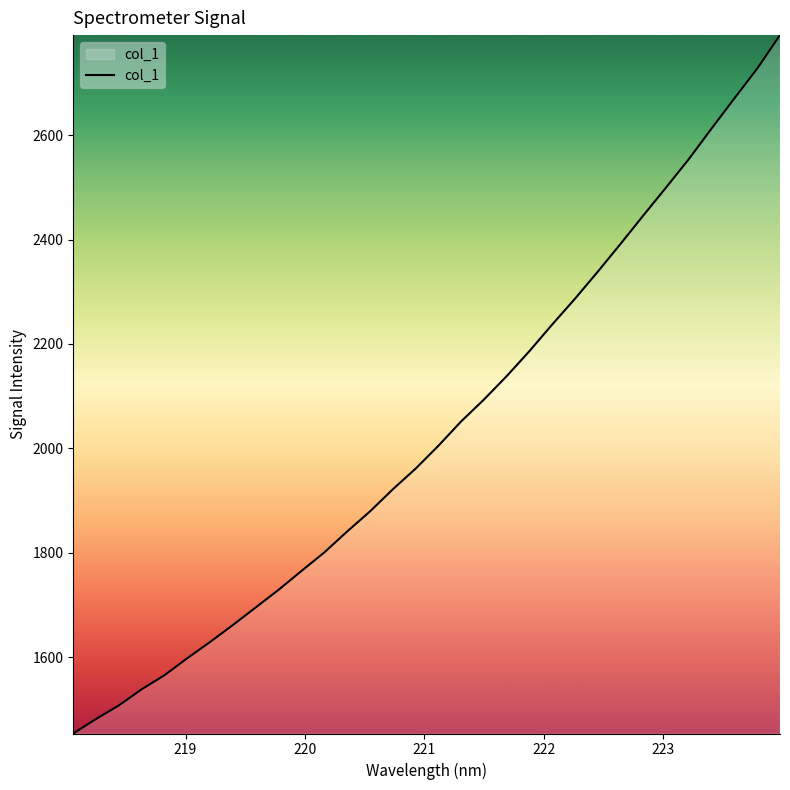

Reading right to left, extract all data points from this chart.

2792.0	2727.9	2670.9	2613.3	2554.6	2500.1	2446.4	2391.9	2338.6	2286.8	2237.4	2186.4	2138.3	2093.4	2051.4	2004.7	1960.8	1921.2	1878.9	1840.5	1800.4	1764.9	1728.9	1695.2	1661.5	1629.0	1597.9	1565.2	1538.2	1507.3	1481.3	1453.4